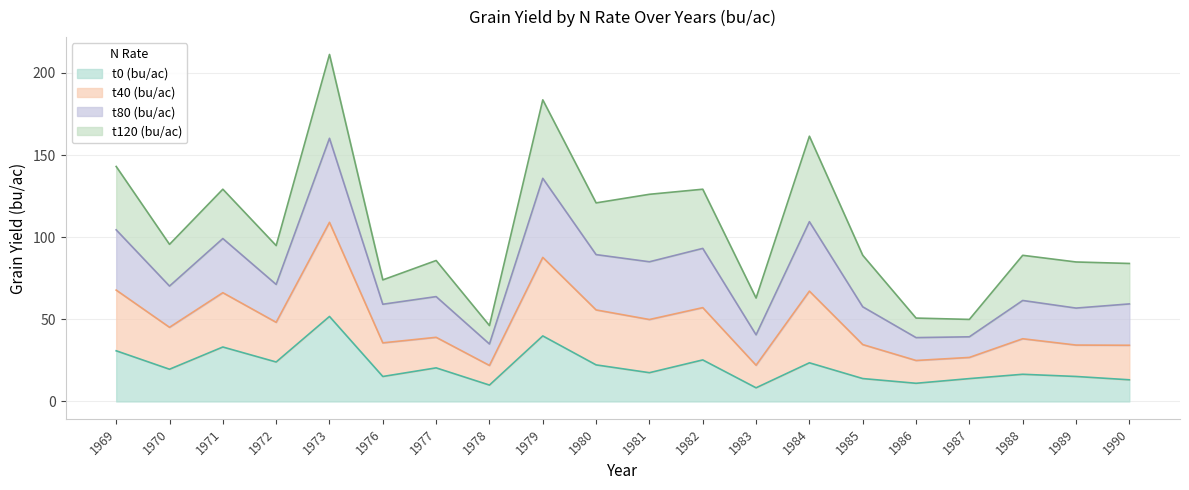

True or false: t0 (bu/ac) and t40 (bu/ac) intersect in this chart.

False